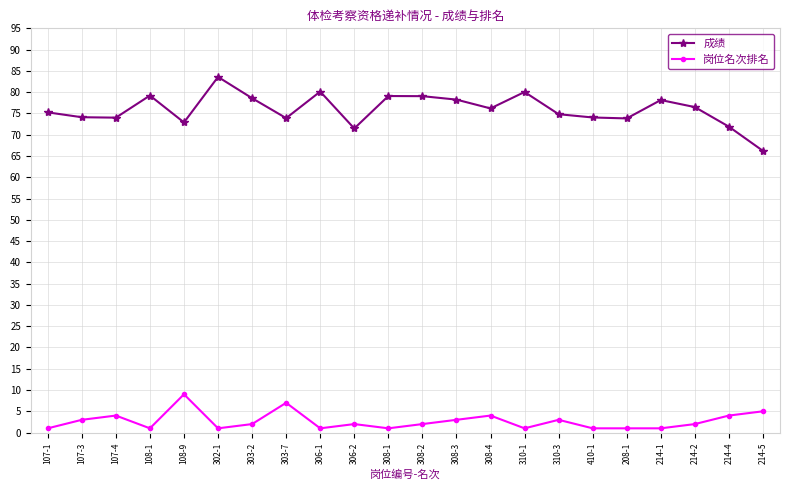

True or false: 成绩 has a value of 28.0 at 308-1.

False